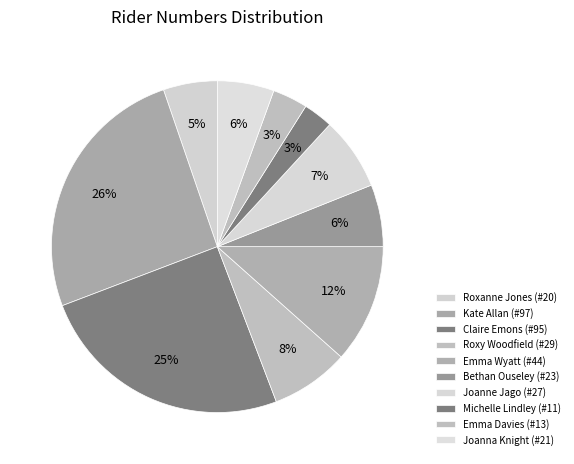

Which slice is the largest?

Kate Allan